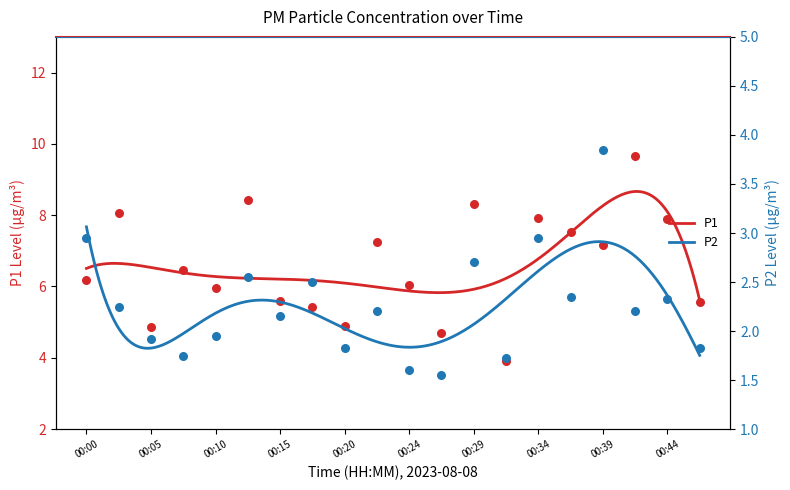

At which category is the sum across all series the highest?

00:42